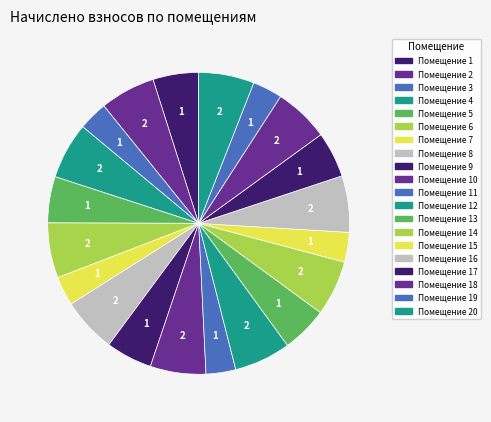

How many slices are in this pie chart?

20